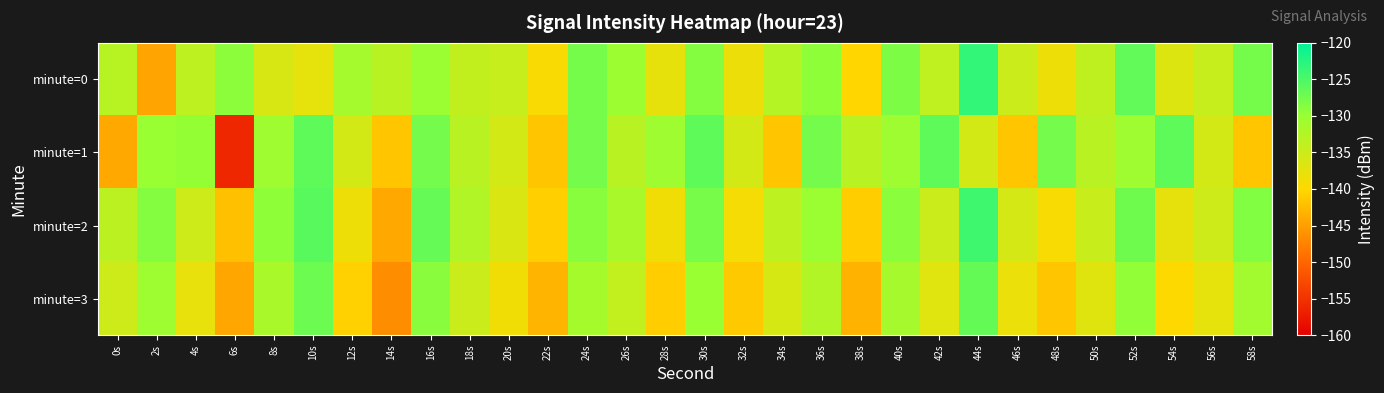

What is the maximum value shown in the chart?

-123.3